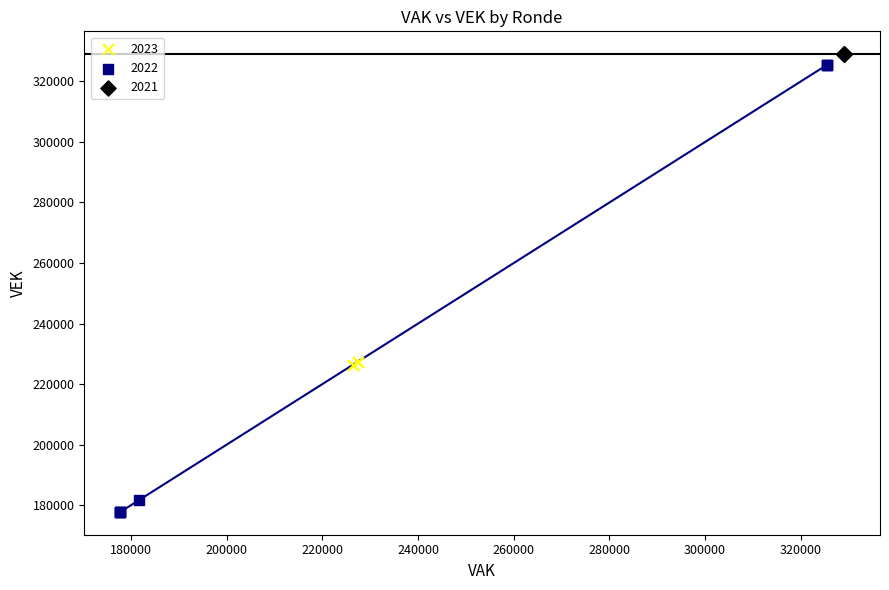

Which series contains the lowest Y value?

2022